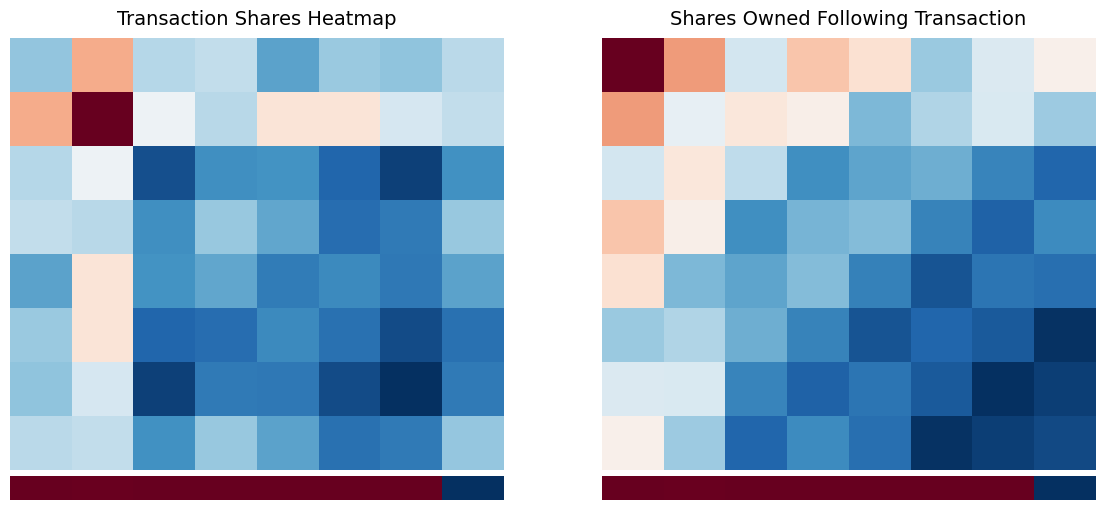

What is the greatest value displayed?

38858.6